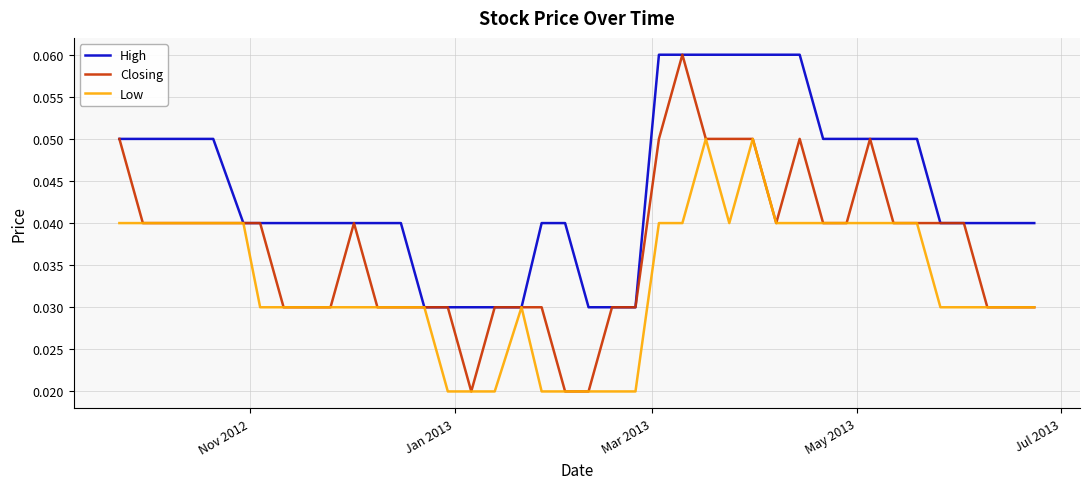

Rank the series by their average value, from highest to lowest.

High, Closing, Low